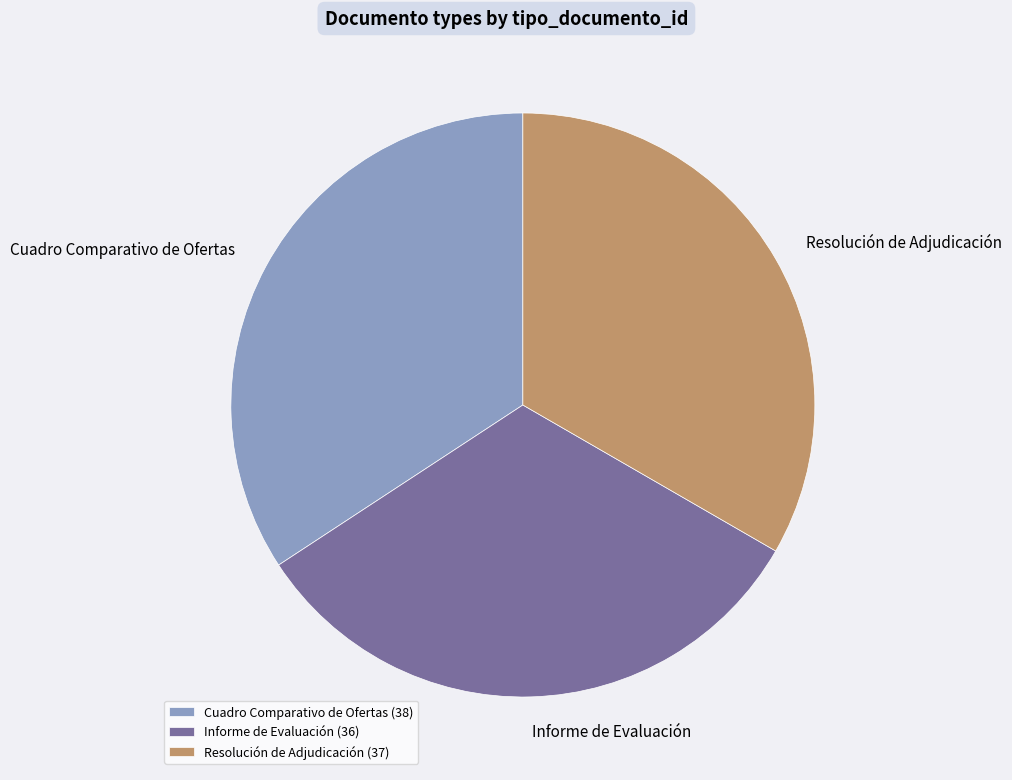

Is it true that Informe de Evaluación is 41% of the pie?

False